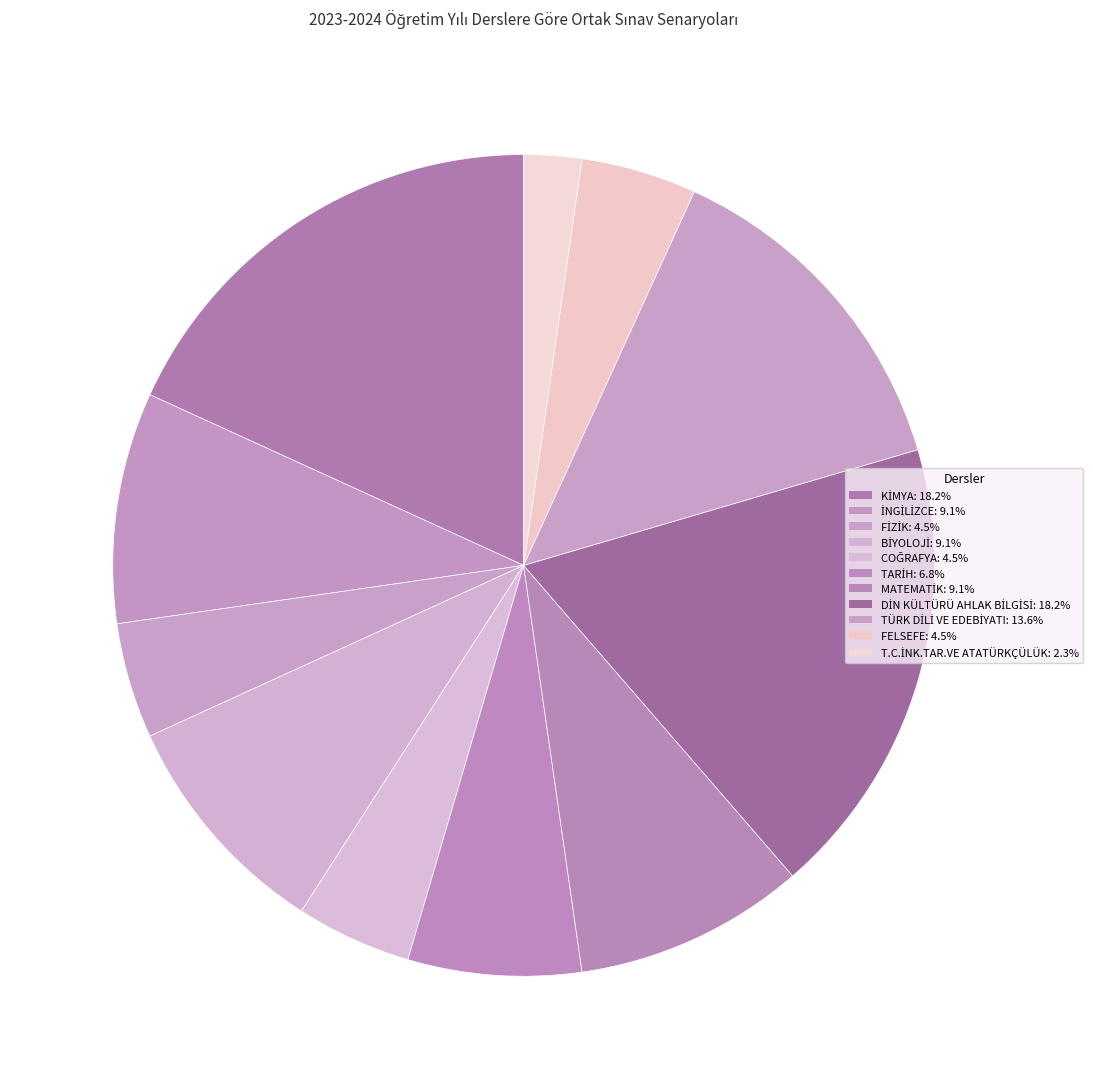

To the nearest percent, what percentage of the pie is COĞRAFYA?

5%